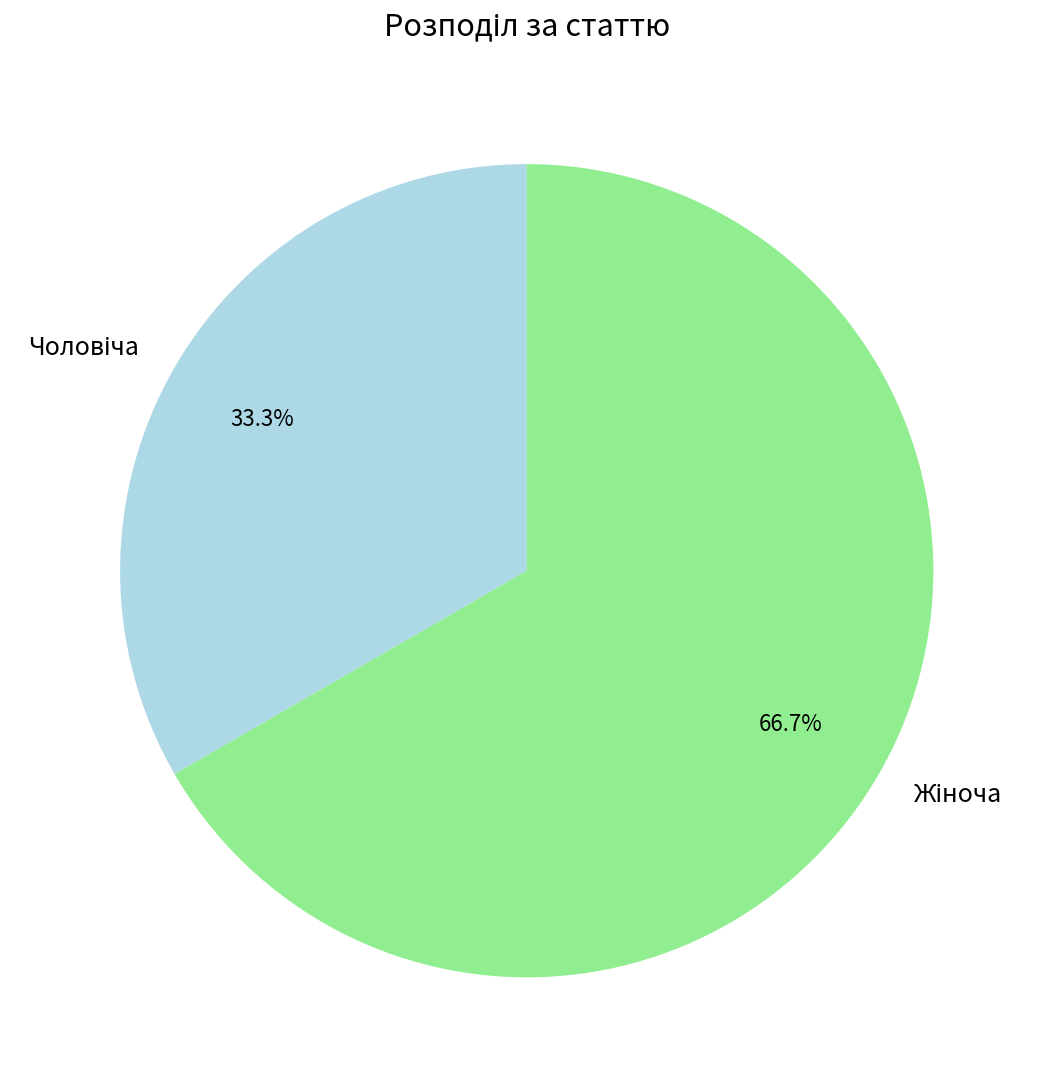

How many segments does this pie chart have?

2